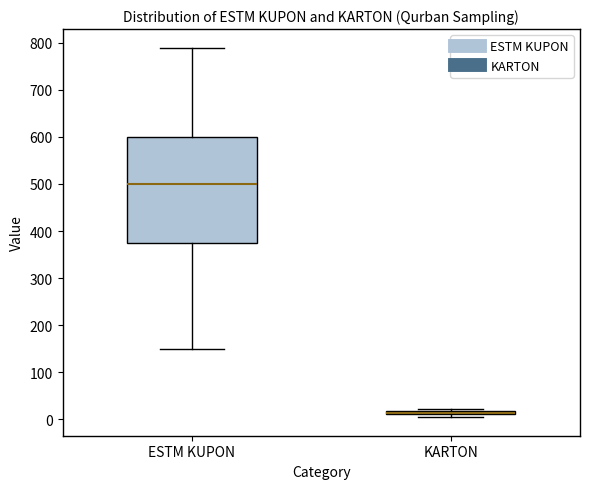

Which box is the tallest, from its lower edge to its upper edge?

ESTM KUPON